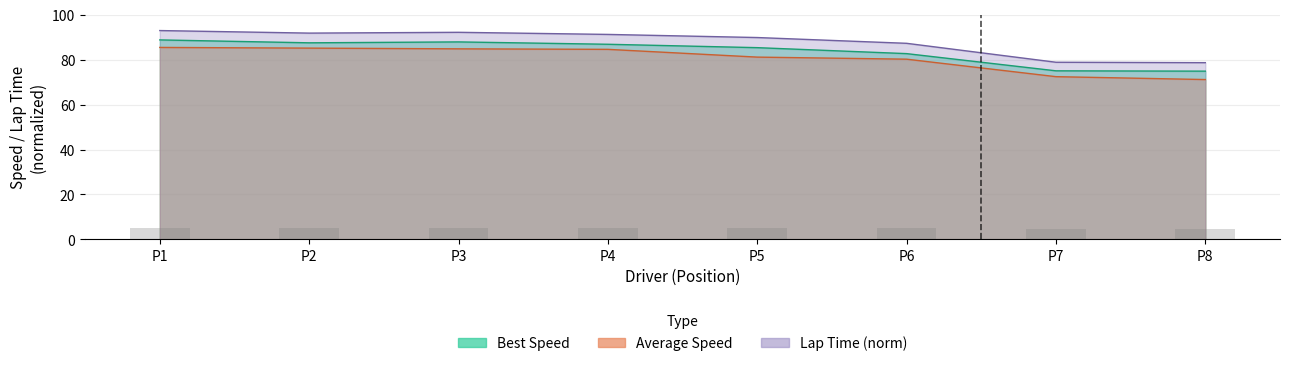

Where is the data nearest to the value 4?

P7